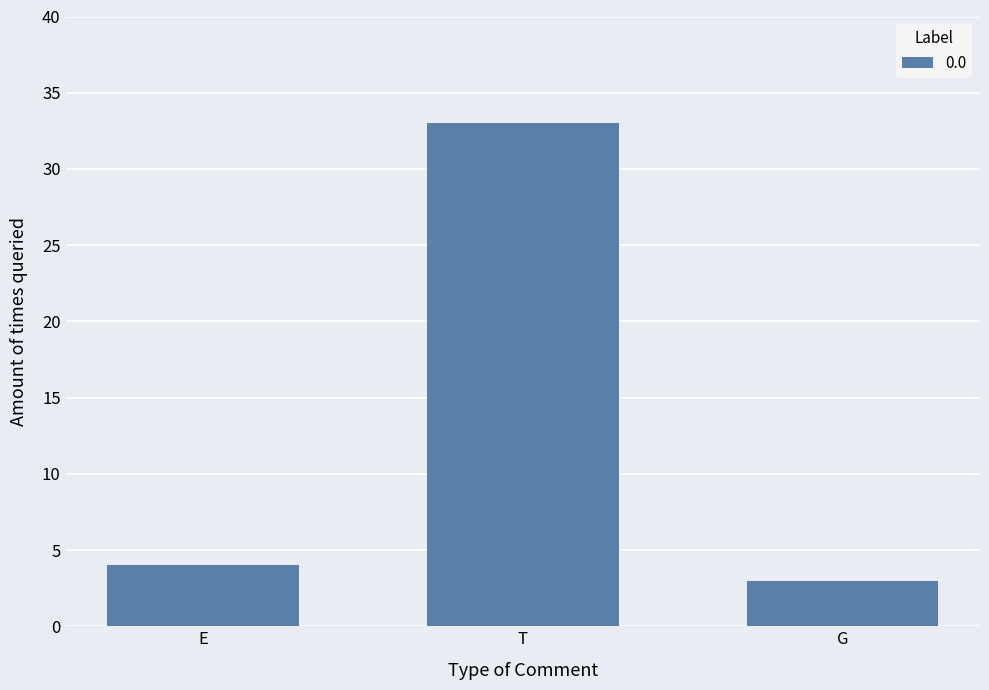

What position from the right is G?

1